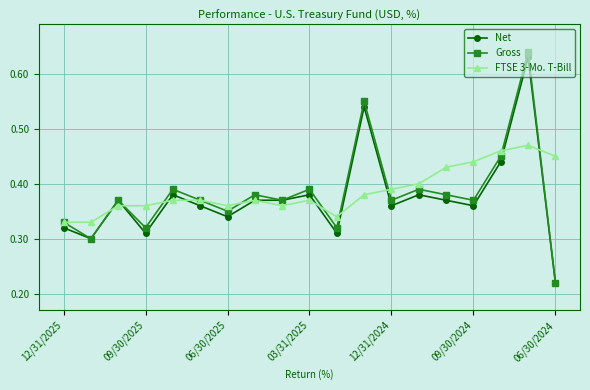

How many Gross values are between 0 and 1?

19